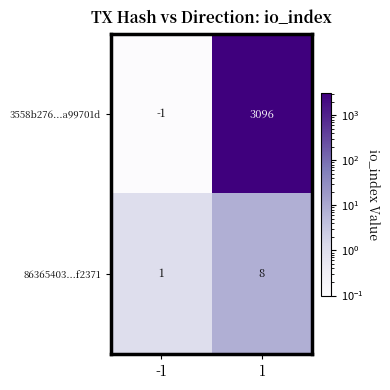

Reading left to right, transcribe all the data shown in this chart.

3558b276...a99701d: -1=-1	1=3096
86365403...f2371: -1=1	1=8